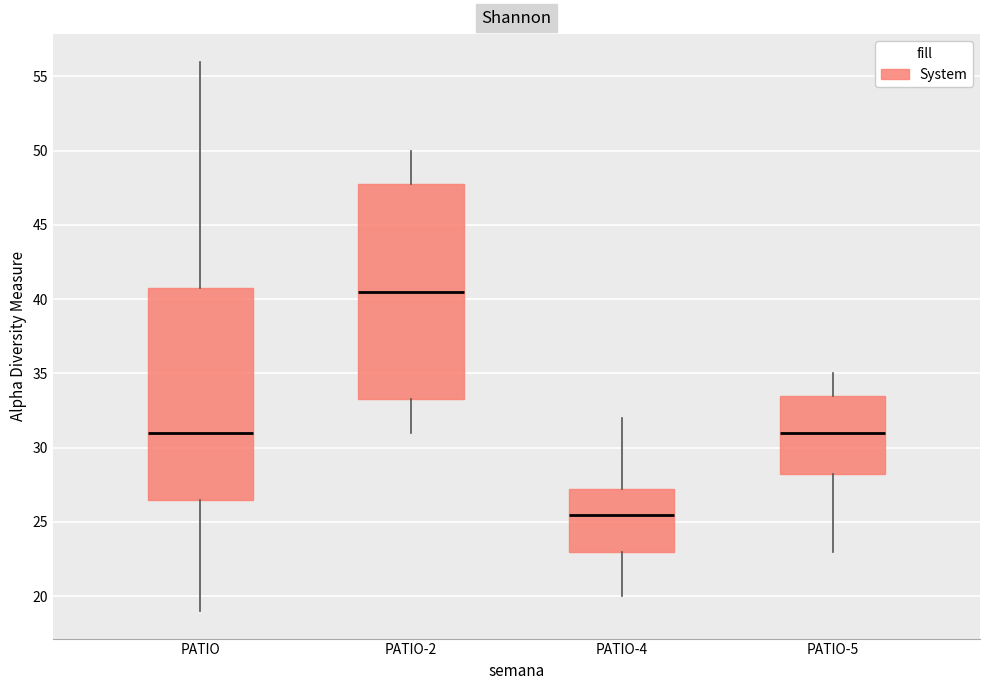

Reading left to right, transcribe this box plot: for each box, give where its median line is, the range the box spans, and where its two whiskers end, as read against the y-axis. The values are not printed on the chart, so give them approximately, as read against the axis.

PATIO: median 31.0, box 26.5 to 41.0, whiskers 19.0 to 56.0
PATIO-2: median 40.5, box 33.5 to 48.0, whiskers 31.0 to 50.0
PATIO-4: median 25.5, box 23.0 to 27.5, whiskers 20.0 to 32.0
PATIO-5: median 31.0, box 28.5 to 33.5, whiskers 23.0 to 35.0